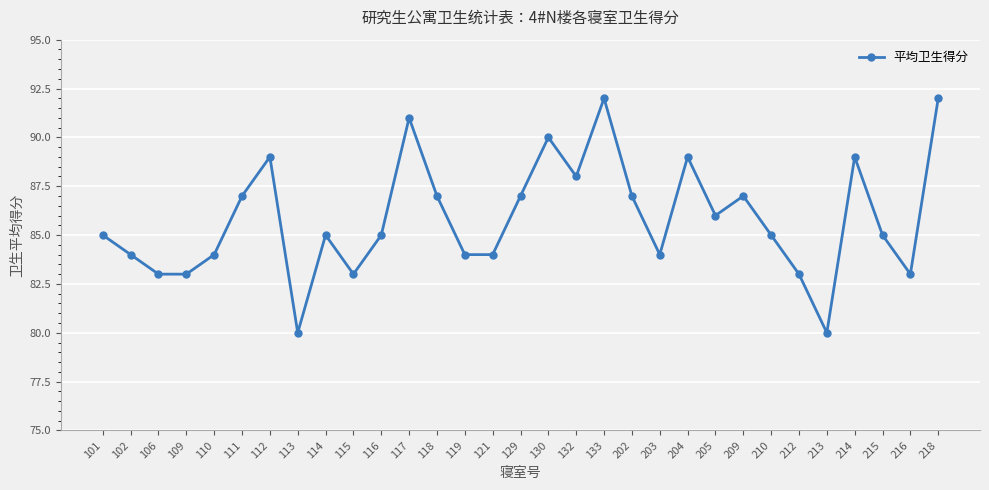

Reading right to left, extract all data points from this chart.

218=92	216=83	215=85	214=89	213=80	212=83	210=85	209=87	205=86	204=89	203=84	202=87	133=92	132=88	130=90	129=87	121=84	119=84	118=87	117=91	116=85	115=83	114=85	113=80	112=89	111=87	110=84	109=83	106=83	102=84	101=85